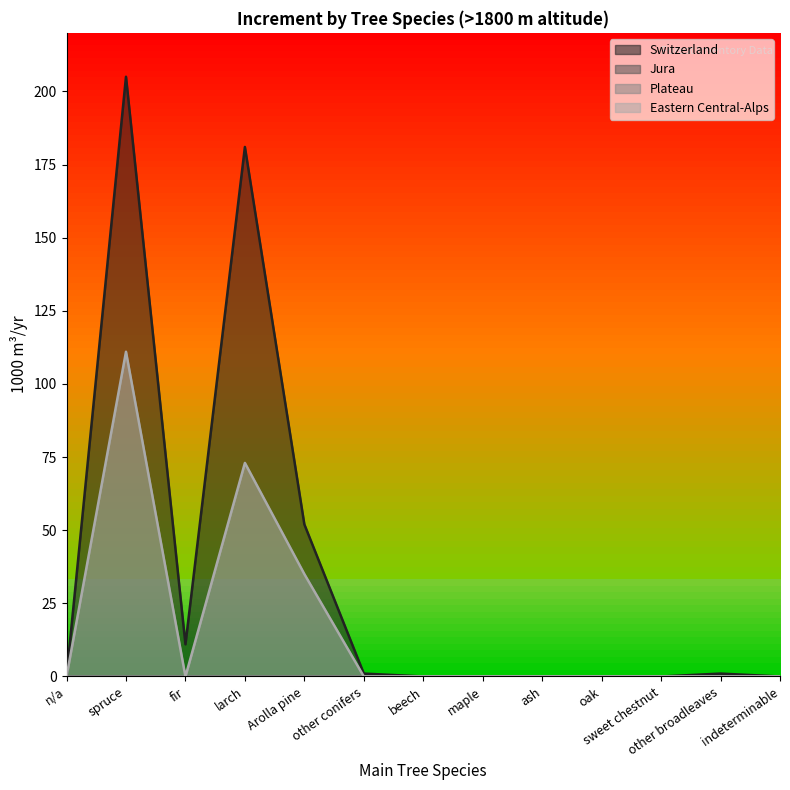

What is the sum of the Switzerland values at beech and other broadleaves?

1